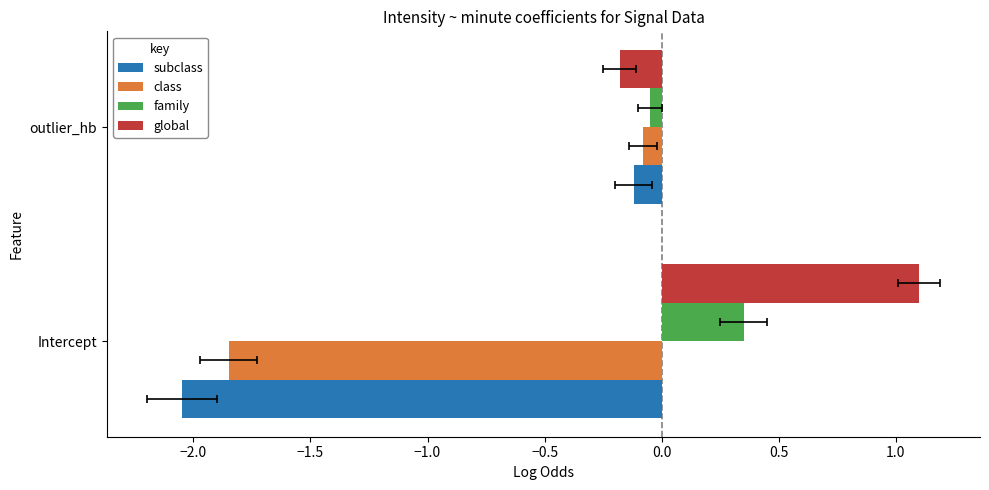

Count the number of categories in the chart.

2